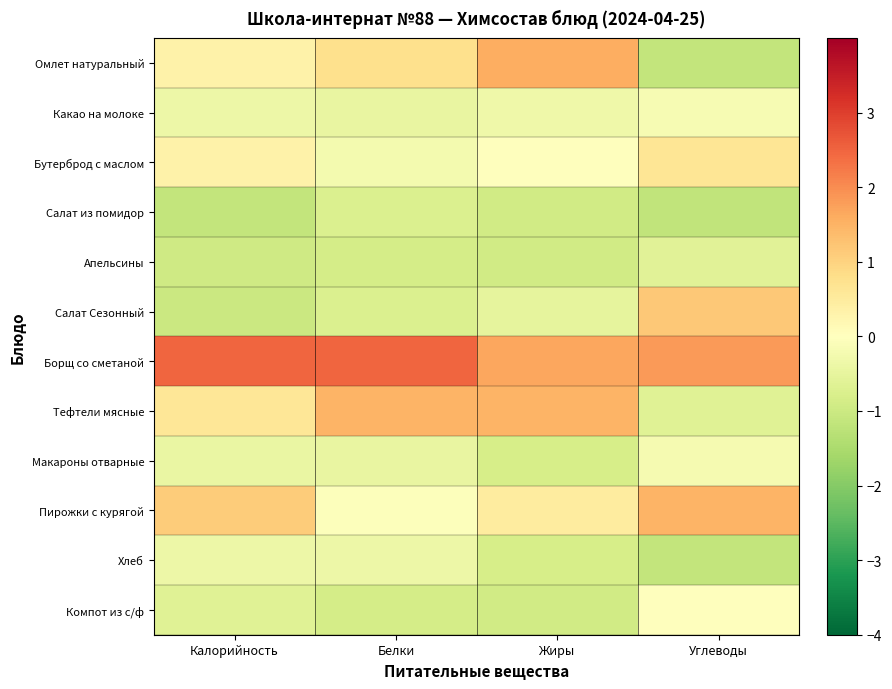

What is the difference between the highest and lowest values at Жиры?

2.6